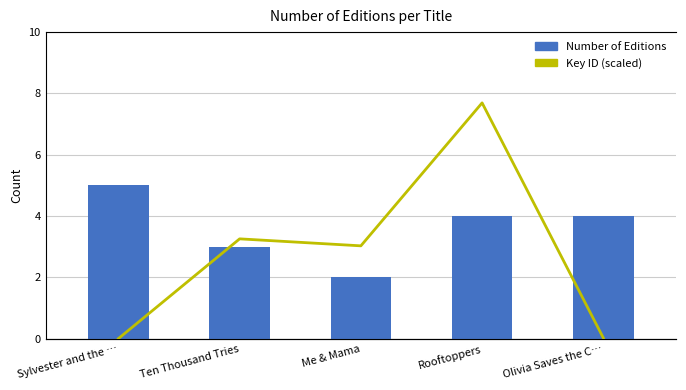

Which series has the largest total across all categories?

Number of Editions